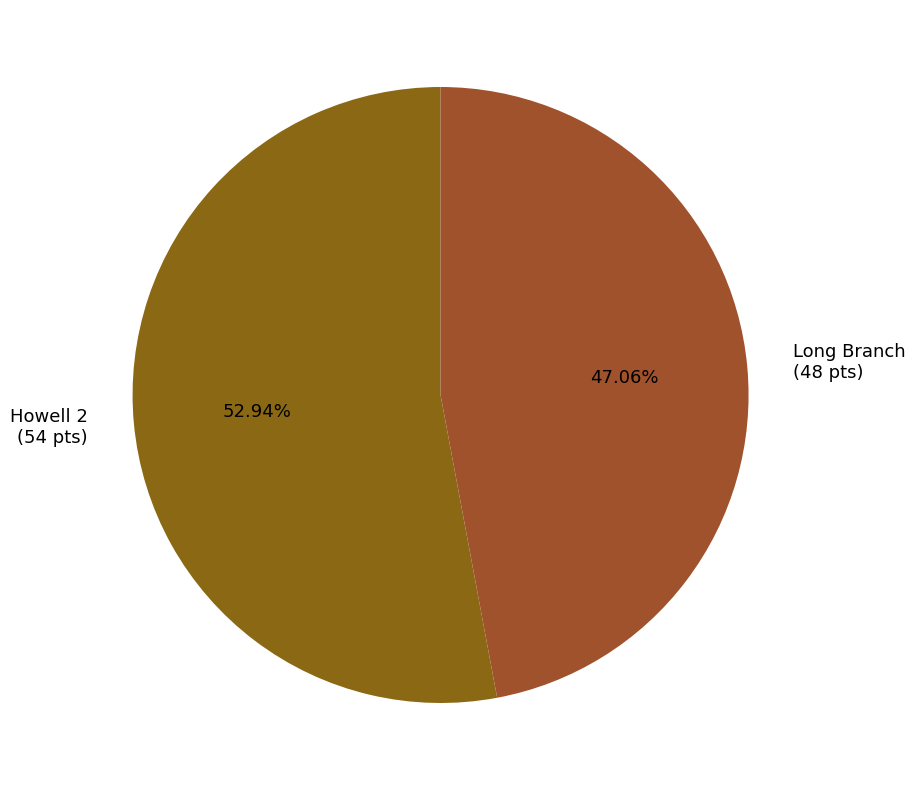

Which slice represents more than half of the pie?

Howell 2